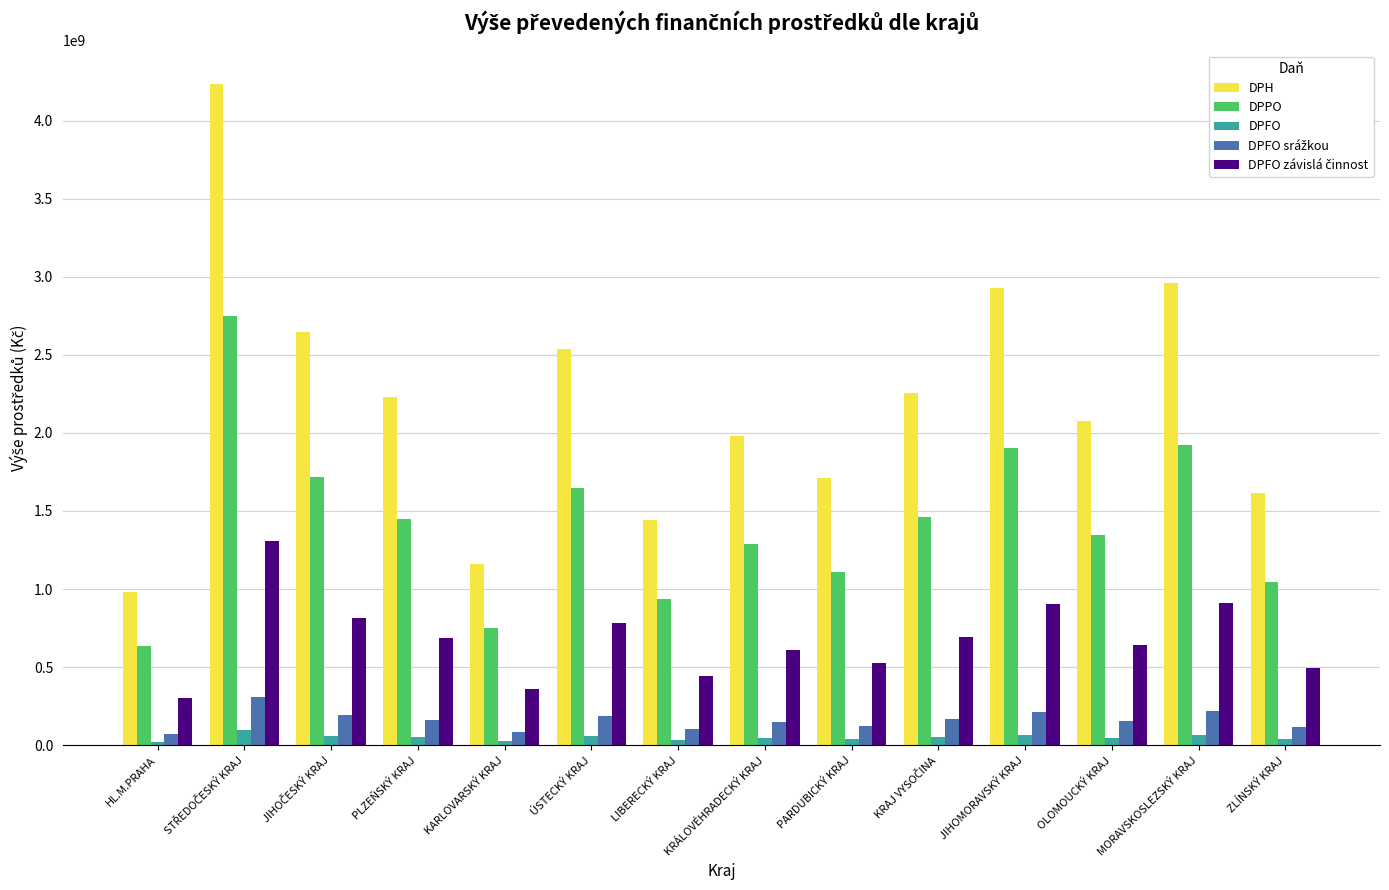

Is the value of DPFO at HL.M.PRAHA greater than the value of DPPO at ZLÍNSKÝ KRAJ?

No